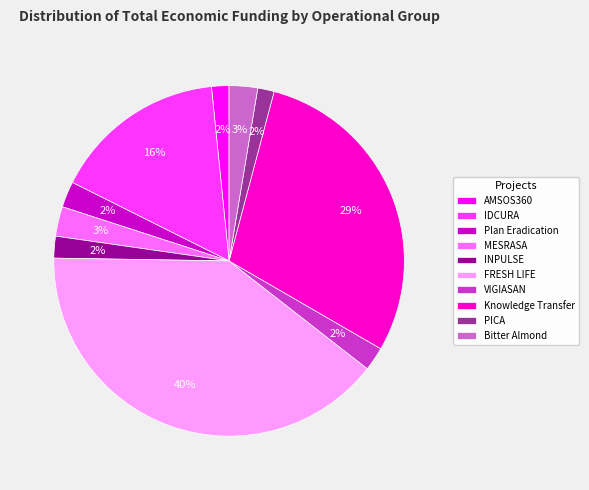

What percentage is the IDCURA slice, to the nearest percent?

16%